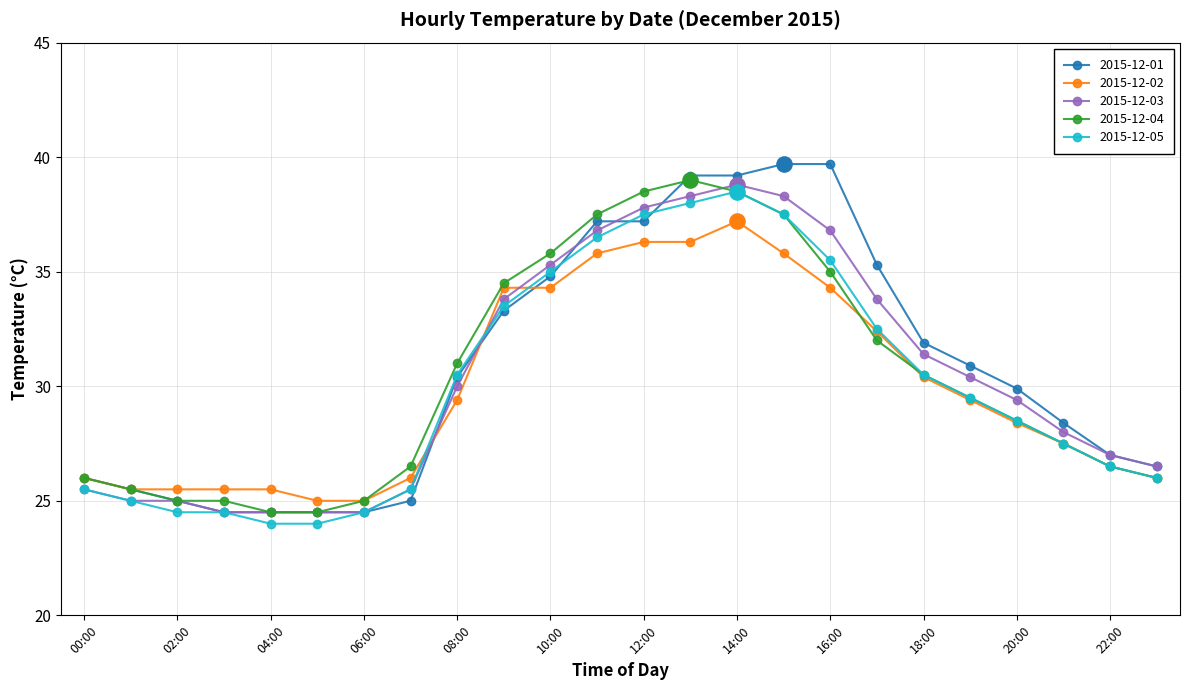

Which series has the largest range (max minus min)?

2015-12-01